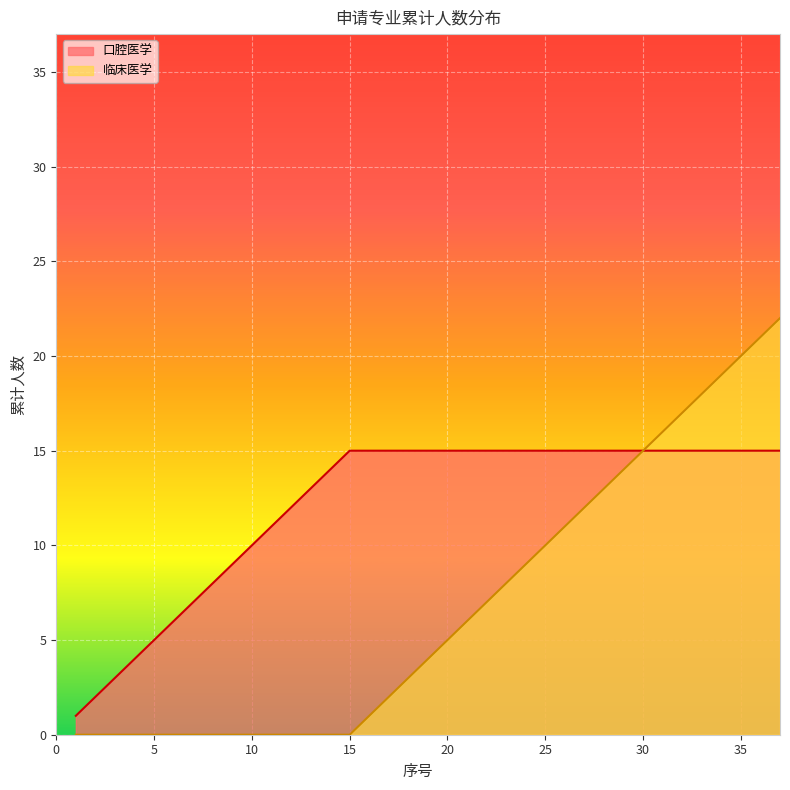

At which category is the sum across all series the highest?

37